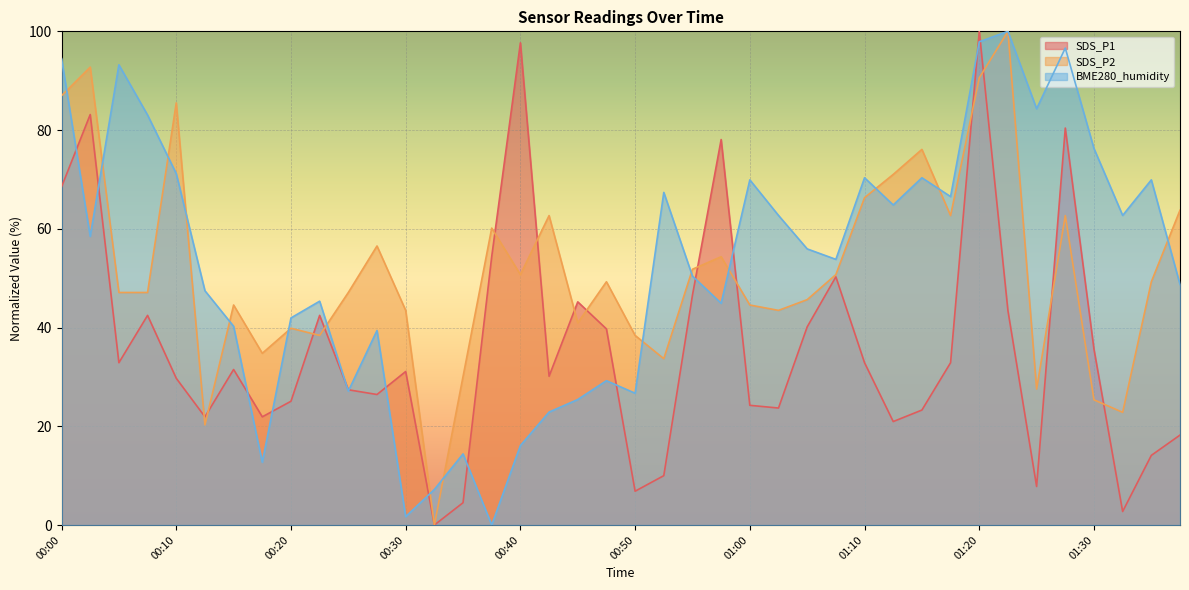

How many times do SDS_P1 and BME280_humidity cross each other?

14